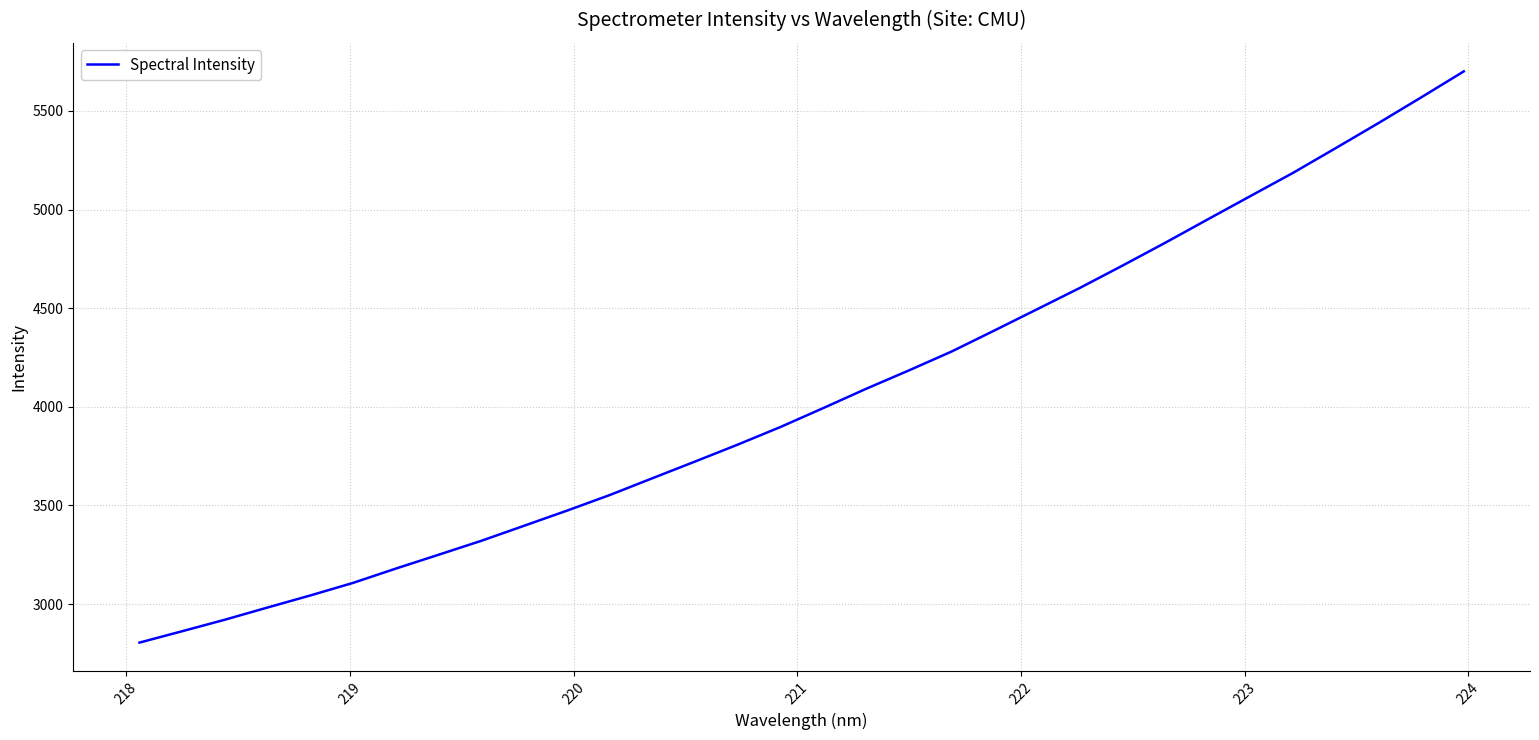

True or false: the data has more than 1 interior local peaks.

False